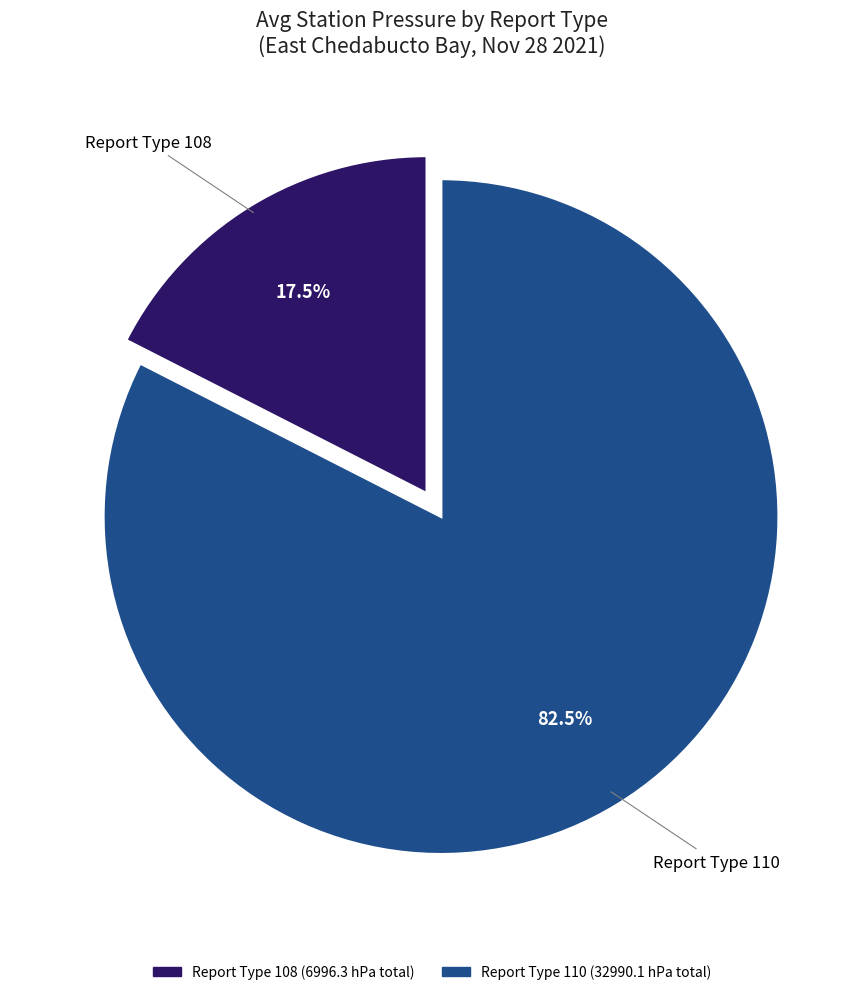

What is the majority slice?

Report Type 110